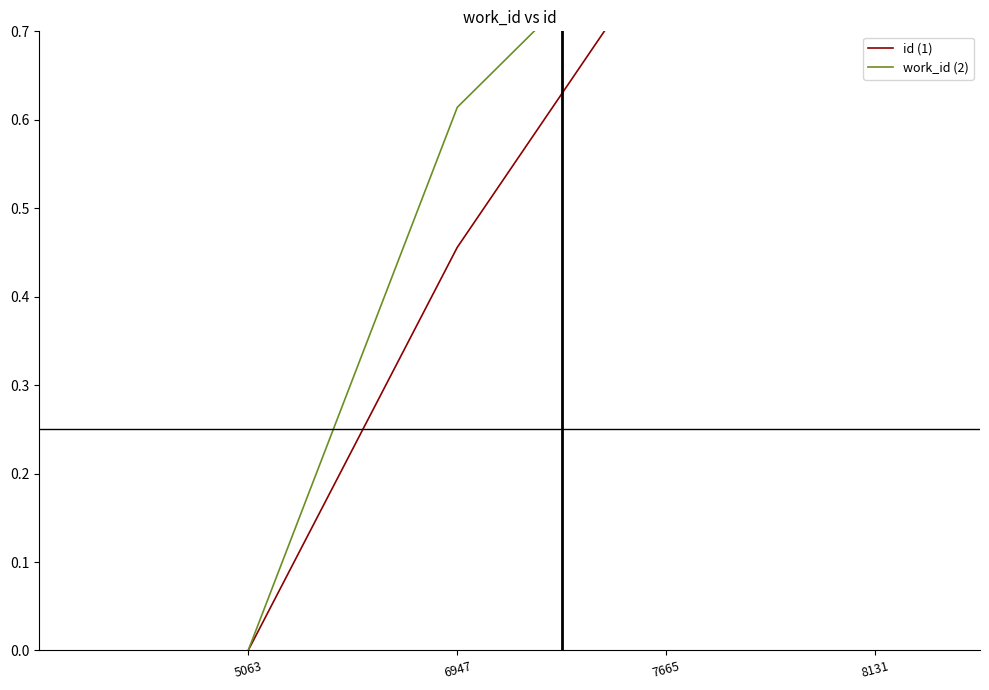

True or false: work_id (2) has a value of 0.0 at 5063.

True